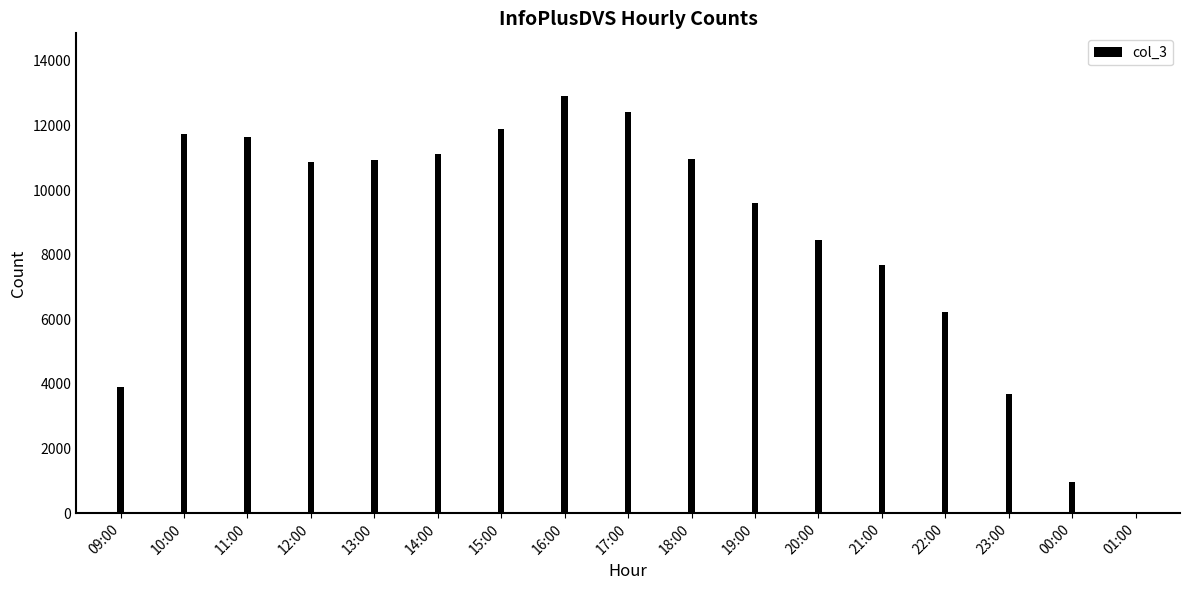

The chart shows a value of 10923 at 13:00. True or false?

True